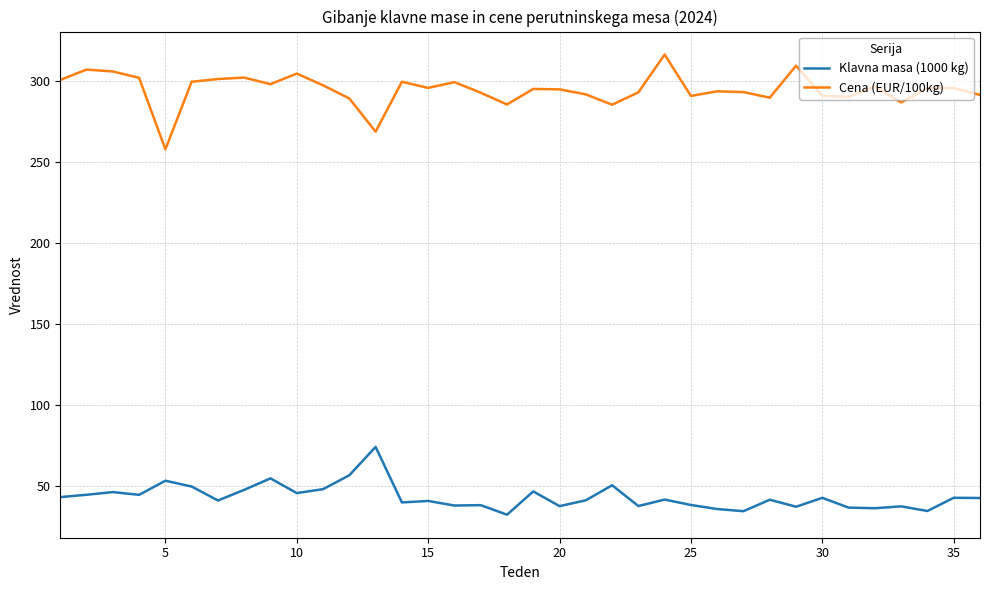

List the series in order of their overall mean, lowest first.

Klavna masa (1000 kg), Cena (EUR/100kg)